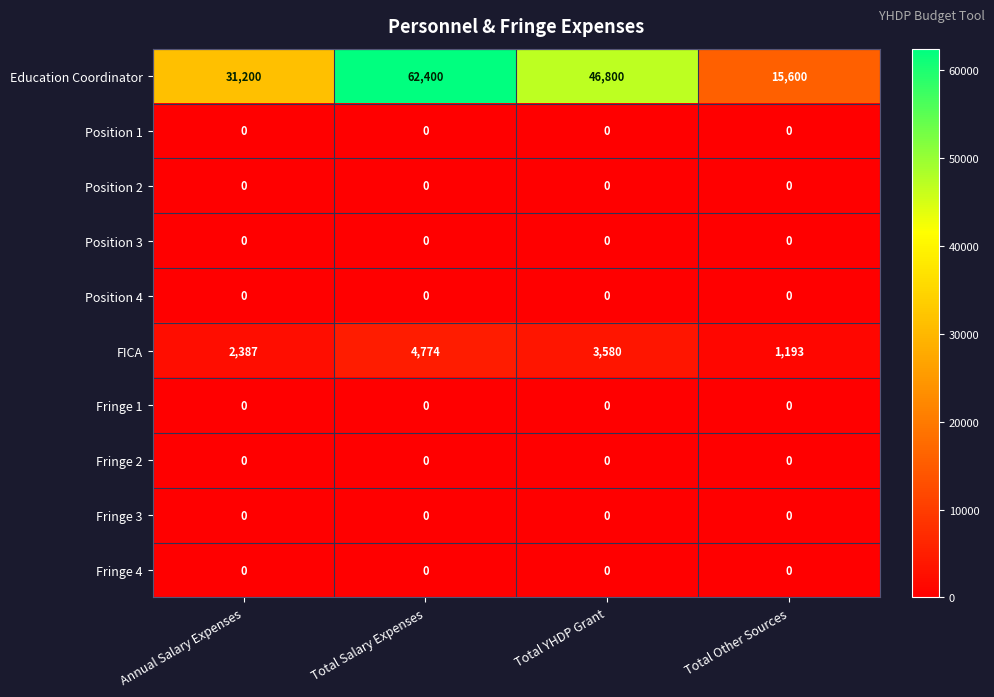

Between Annual Salary Expenses and Total Other Sources, which series saw the biggest shift?

Education Coordinator